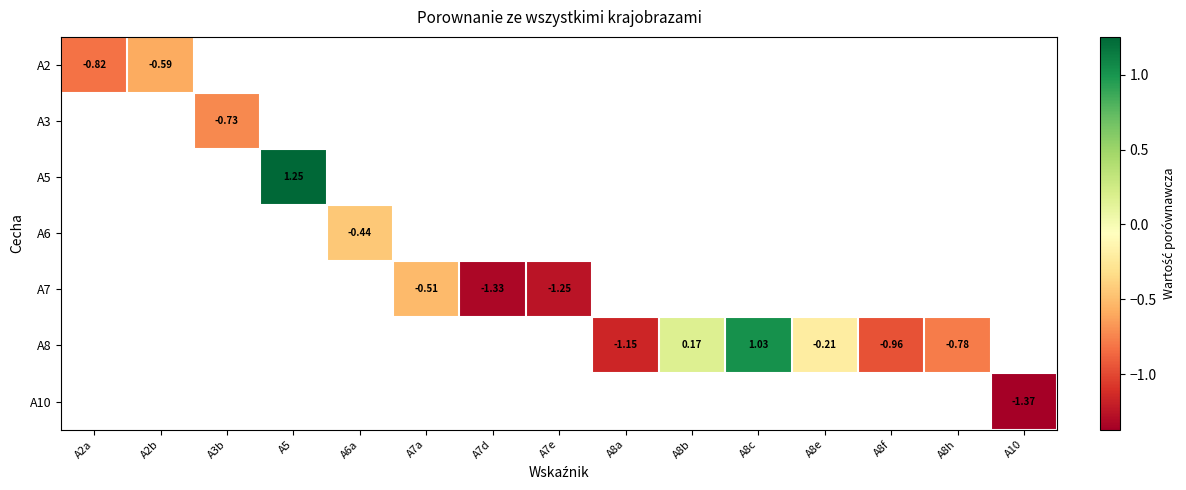

What is the smallest value displayed?

-1.4